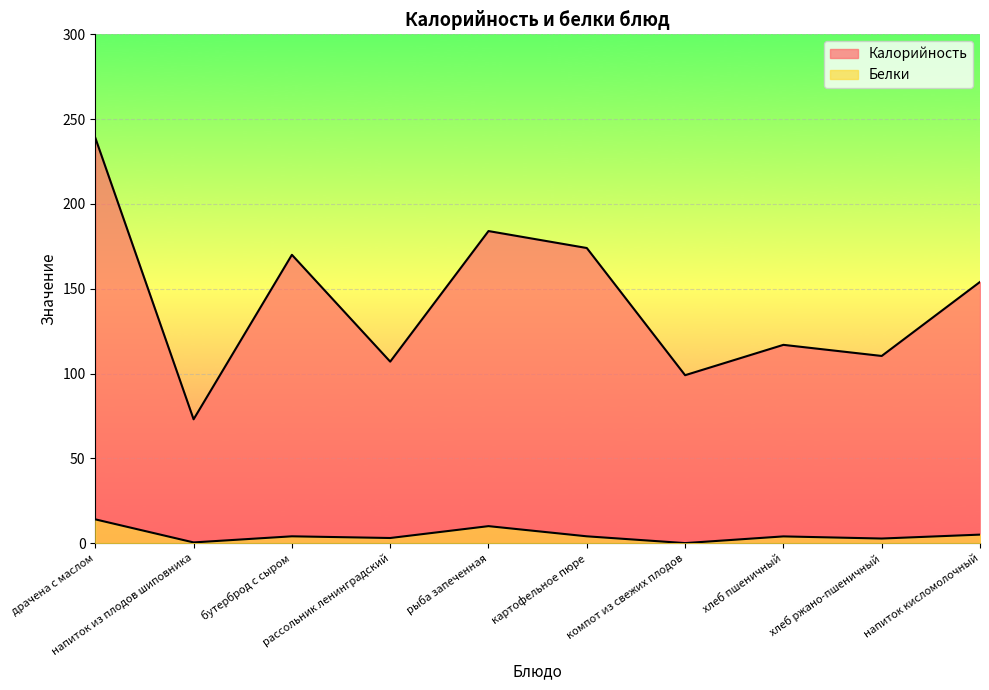

Which has a higher value, компот из свежих плодов or картофельное пюре?

картофельное пюре